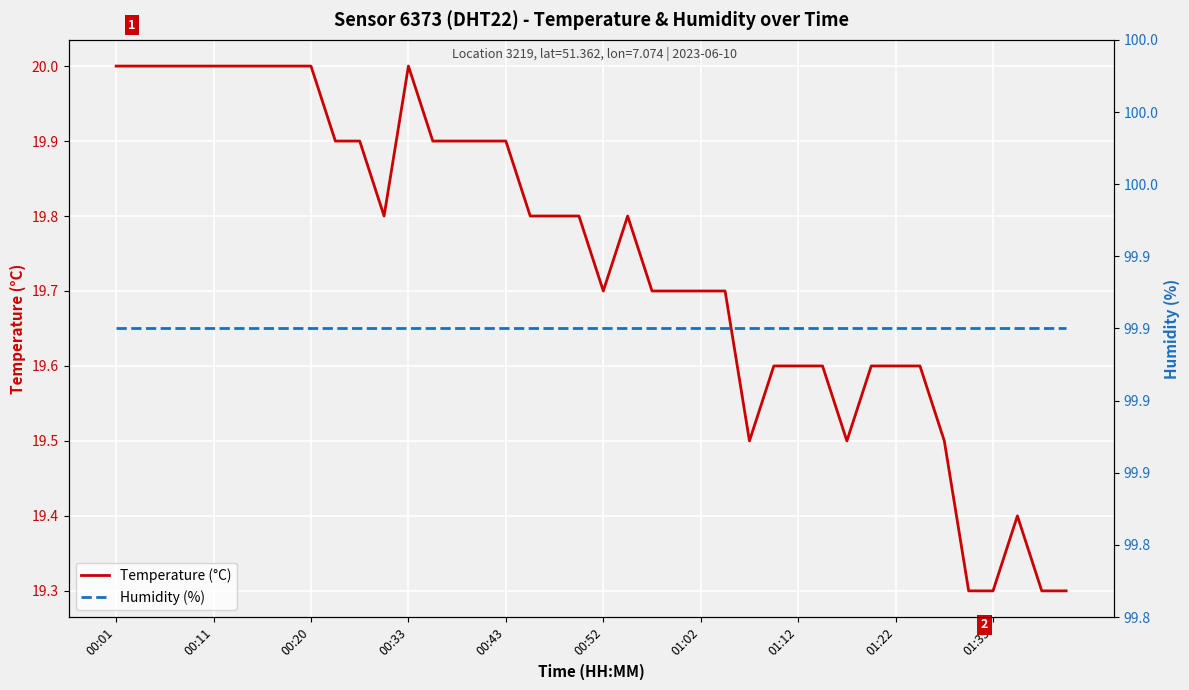

At which category is the sum across all series the highest?

00:01